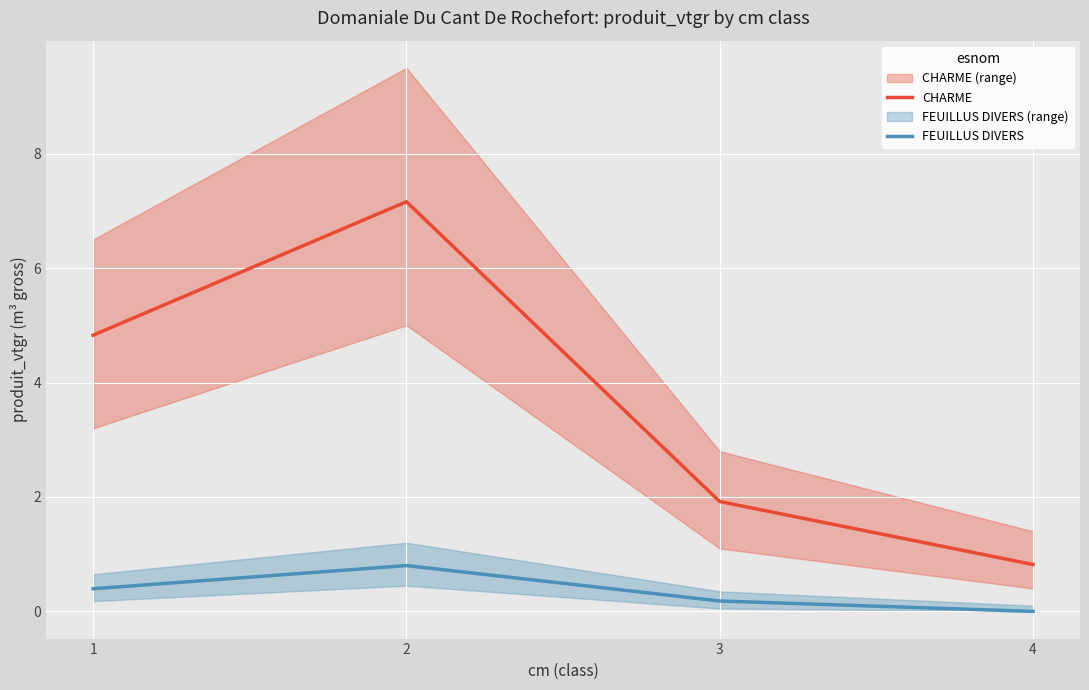

What is the value of the CHARME point at the 3rd from the left?

1.9